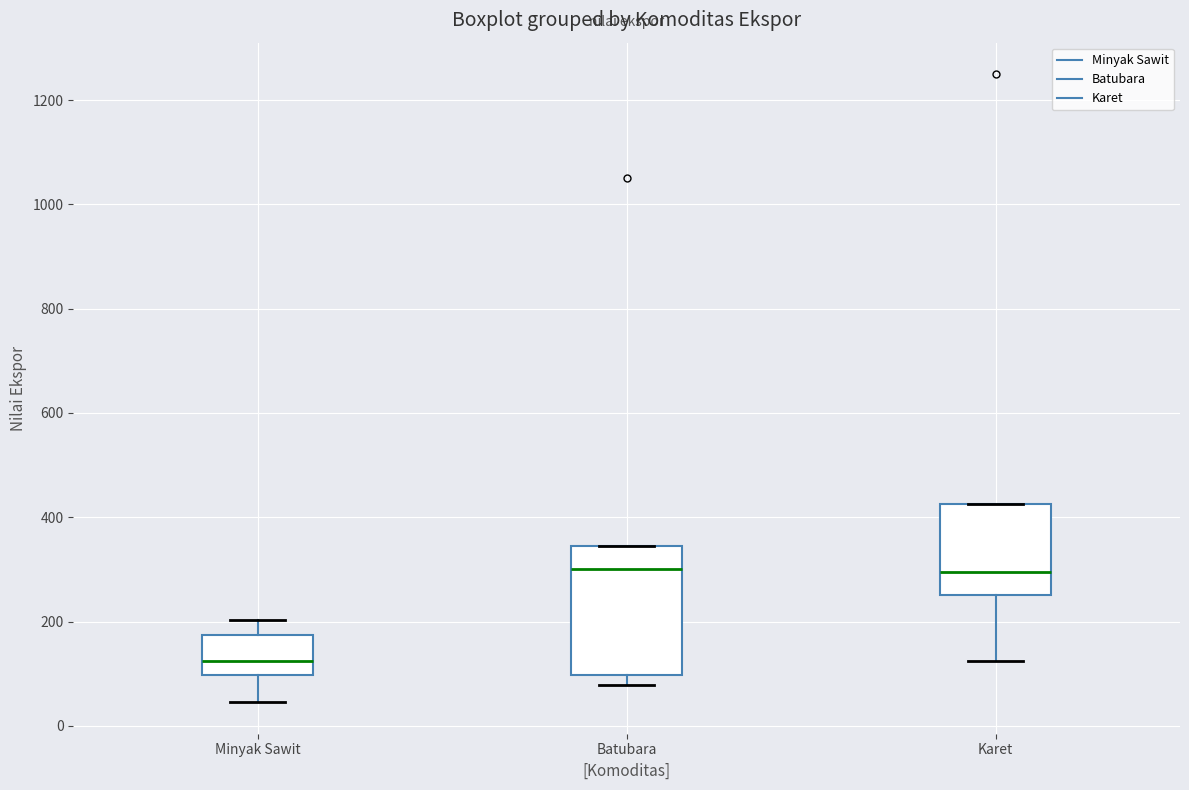

Where is the upper edge of the box for Batubara on the y-axis? The values are not printed on the chart, so give them approximately, as read against the axis.

340